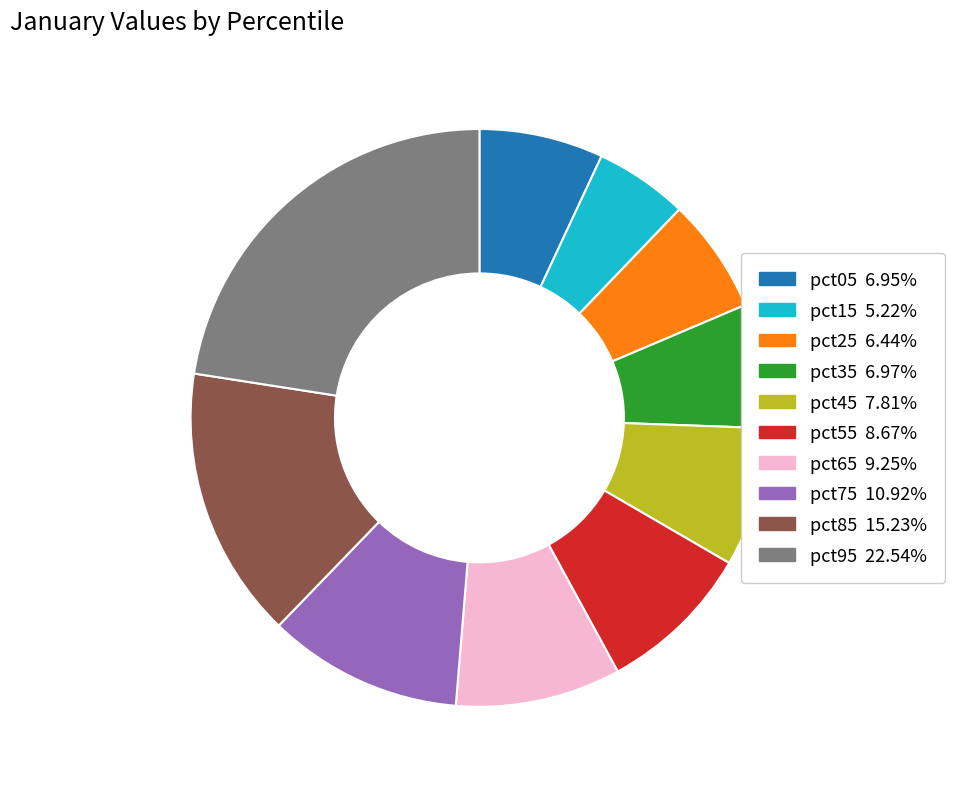

Does any single category account for the majority?

No